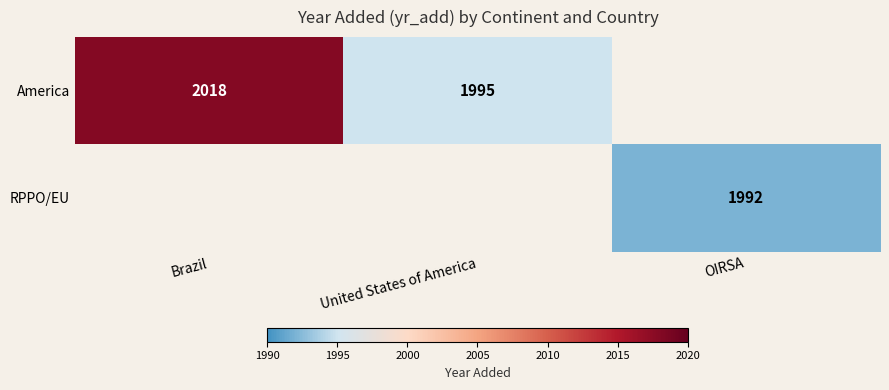

Is the value of America at Brazil greater than the value of RPPO/EU at OIRSA?

Yes